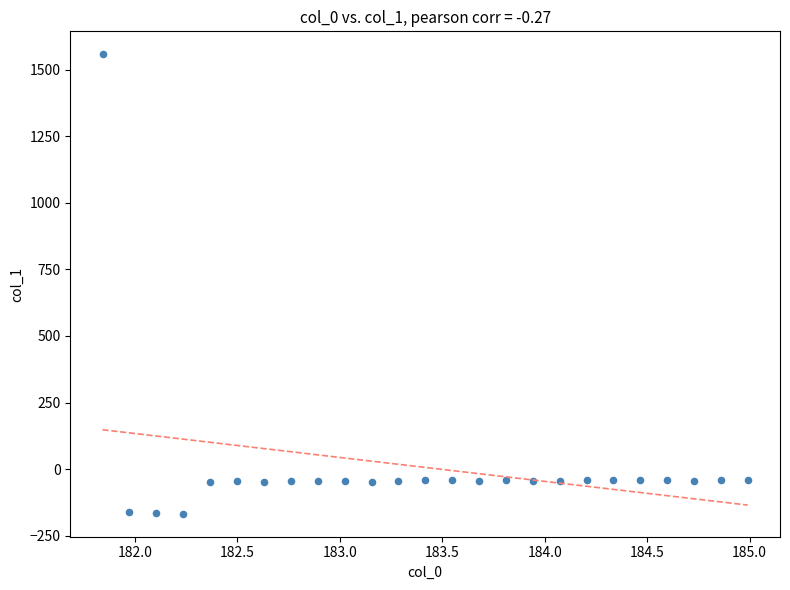

What is the range of X values (max minus min)?

3.1